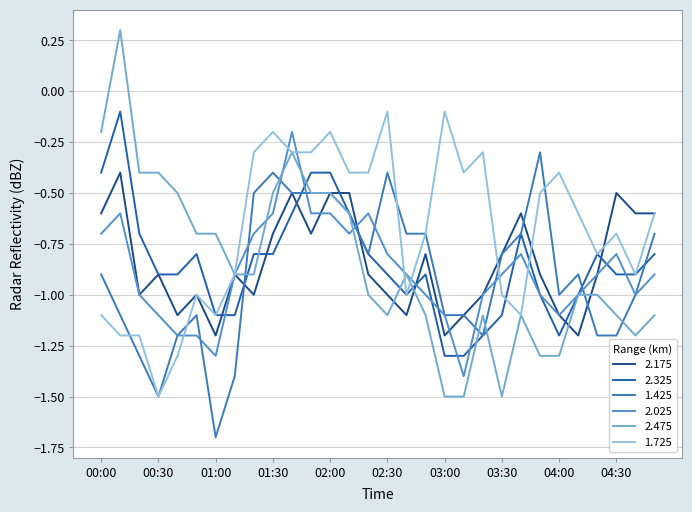

Reading right to left, extract all data points from this chart.

2.175: 04:50=-0.6	04:40=-0.6	04:30=-0.5	04:20=-0.9	04:10=-1.2	04:00=-1.1	03:50=-0.9	03:40=-0.6	03:30=-0.8	03:20=-1.0	03:10=-1.1	03:00=-1.2	02:50=-0.8	02:40=-1.1	02:30=-1.0	02:20=-0.9	02:10=-0.5	02:00=-0.5	01:50=-0.7	01:40=-0.5	01:30=-0.7	01:20=-1.0	01:10=-0.9	01:00=-1.2	00:50=-1.0	00:40=-1.1	00:30=-0.9	00:20=-1.0	00:10=-0.4	00:00=-0.6
2.325: 04:50=-0.8	04:40=-0.9	04:30=-0.9	04:20=-0.8	04:10=-1.0	04:00=-1.2	03:50=-1.0	03:40=-0.7	03:30=-1.1	03:20=-1.2	03:10=-1.3	03:00=-1.3	02:50=-0.9	02:40=-1.0	02:30=-0.9	02:20=-0.8	02:10=-0.6	02:00=-0.4	01:50=-0.4	01:40=-0.6	01:30=-0.8	01:20=-0.8	01:10=-1.1	01:00=-1.1	00:50=-0.8	00:40=-0.9	00:30=-0.9	00:20=-0.7	00:10=-0.1	00:00=-0.4
1.425: 04:50=-0.7	04:40=-1.0	04:30=-1.2	04:20=-1.2	04:10=-0.9	04:00=-1.0	03:50=-0.3	03:40=-0.7	03:30=-0.8	03:20=-1.2	03:10=-1.1	03:00=-1.1	02:50=-0.7	02:40=-0.7	02:30=-0.4	02:20=-0.8	02:10=-0.6	02:00=-0.5	01:50=-0.5	01:40=-0.5	01:30=-0.4	01:20=-0.5	01:10=-1.4	01:00=-1.7	00:50=-1.1	00:40=-1.2	00:30=-1.5	00:20=-1.3	00:10=-1.1	00:00=-0.9
2.025: 04:50=-0.9	04:40=-1.0	04:30=-0.8	04:20=-0.9	04:10=-1.0	04:00=-1.1	03:50=-1.0	03:40=-0.8	03:30=-0.9	03:20=-1.0	03:10=-1.4	03:00=-1.1	02:50=-1.0	02:40=-0.9	02:30=-0.8	02:20=-0.6	02:10=-0.7	02:00=-0.6	01:50=-0.6	01:40=-0.2	01:30=-0.6	01:20=-0.7	01:10=-0.9	01:00=-1.3	00:50=-1.2	00:40=-1.2	00:30=-1.1	00:20=-1.0	00:10=-0.6	00:00=-0.7
2.475: 04:50=-1.1	04:40=-1.2	04:30=-1.1	04:20=-1.0	04:10=-1.0	04:00=-1.3	03:50=-1.3	03:40=-1.1	03:30=-1.5	03:20=-1.1	03:10=-1.5	03:00=-1.5	02:50=-1.1	02:40=-0.9	02:30=-1.1	02:20=-1.0	02:10=-0.6	02:00=-0.5	01:50=-0.5	01:40=-0.3	01:30=-0.5	01:20=-0.9	01:10=-0.9	01:00=-0.7	00:50=-0.7	00:40=-0.5	00:30=-0.4	00:20=-0.4	00:10=0.3	00:00=-0.2
1.725: 04:50=-0.6	04:40=-0.9	04:30=-0.7	04:20=-0.8	04:10=-0.6	04:00=-0.4	03:50=-0.5	03:40=-1.1	03:30=-1.0	03:20=-0.3	03:10=-0.4	03:00=-0.1	02:50=-0.7	02:40=-1.0	02:30=-0.1	02:20=-0.4	02:10=-0.4	02:00=-0.2	01:50=-0.3	01:40=-0.3	01:30=-0.2	01:20=-0.3	01:10=-0.9	01:00=-1.1	00:50=-1.0	00:40=-1.3	00:30=-1.5	00:20=-1.2	00:10=-1.2	00:00=-1.1